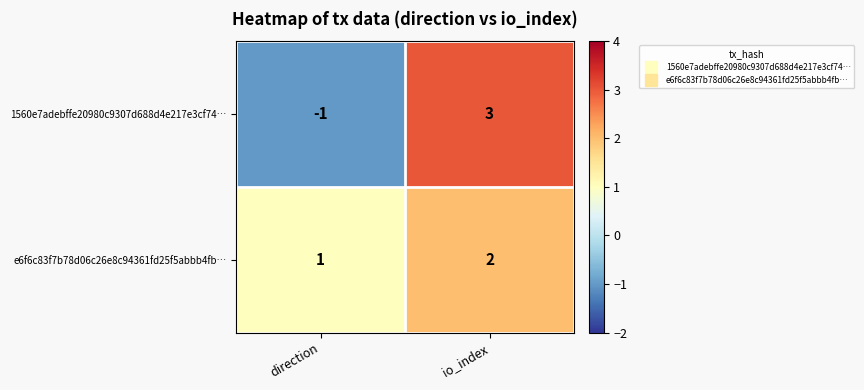

Which series has the widest spread of values?

1560e7adebffe20980c9307d688d4e217e3cf74…